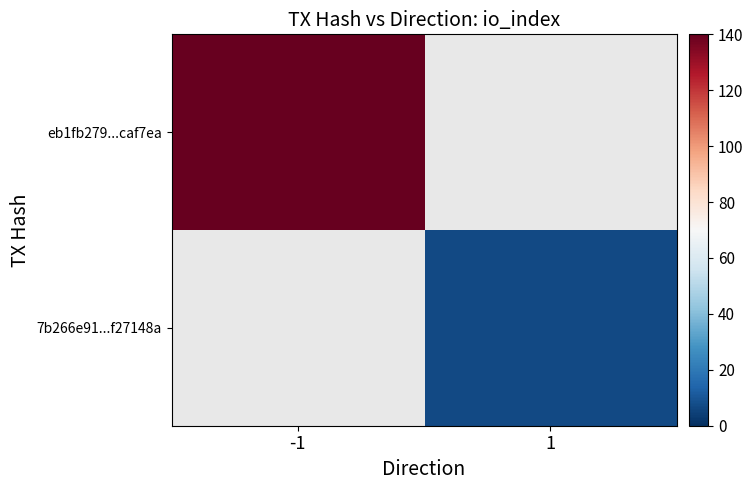

Is the value of 7b266e91...f27148a at -1 greater than the value of eb1fb279...caf7ea at 1?

No